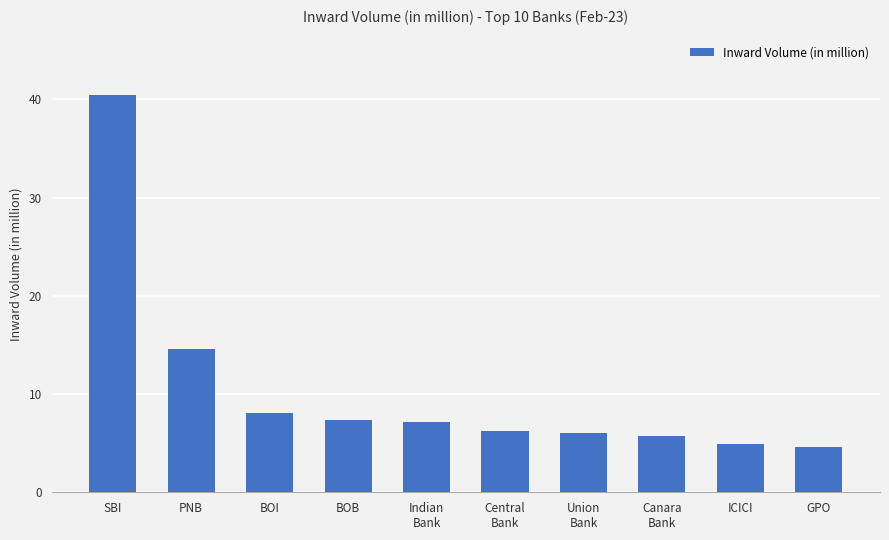

At which label does the data first exceed 7?

SBI